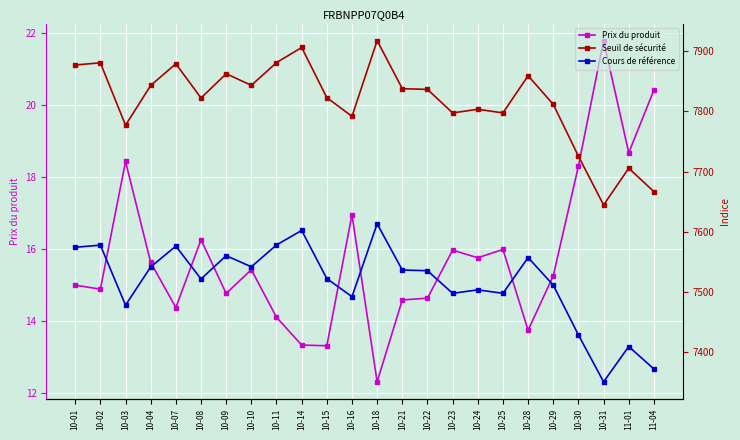

Reading left to right, list all the values displayed in this chart.

Prix du produit: 10-01=15.0	10-02=14.9	10-03=18.4	10-04=15.6	10-07=14.4	10-08=16.3	10-09=14.8	10-10=15.4	10-11=14.1	10-14=13.3	10-15=13.3	10-16=16.9	10-18=12.3	10-21=14.6	10-22=14.6	10-23=16.0	10-24=15.8	10-25=16.0	10-28=13.8	10-29=15.3	10-30=18.3	10-31=21.8	11-01=18.7	11-04=20.4
Seuil de sécurité: 10-01=7877.0	10-02=7880.7	10-03=7776.9	10-04=7843.0	10-07=7879.1	10-08=7822.2	10-09=7862.5	10-10=7843.3	10-11=7881.0	10-14=7906.1	10-15=7822.8	10-16=7791.7	10-18=7917.6	10-21=7837.7	10-22=7836.5	10-23=7797.4	10-24=7803.4	10-25=7797.4	10-28=7859.2	10-29=7811.6	10-30=7725.5	10-31=7644.4	11-01=7705.5	11-04=7666.6
Cours de référence: 10-01=7574.1	10-02=7577.6	10-03=7477.8	10-04=7541.4	10-07=7576.0	10-08=7521.3	10-09=7560.1	10-10=7541.6	10-11=7577.9	10-14=7602.1	10-15=7522.0	10-16=7492.0	10-18=7613.1	10-21=7536.2	10-22=7535.1	10-23=7497.5	10-24=7503.3	10-25=7497.5	10-28=7556.9	10-29=7511.1	10-30=7428.4	10-31=7350.4	11-01=7409.1	11-04=7371.7